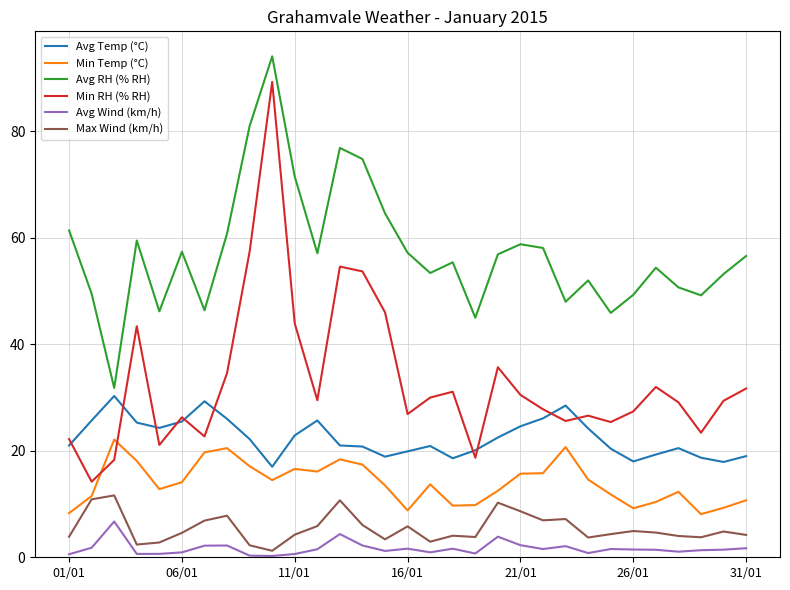

True or false: Max Wind (km/h) has more than 0 interior local peaks.

True